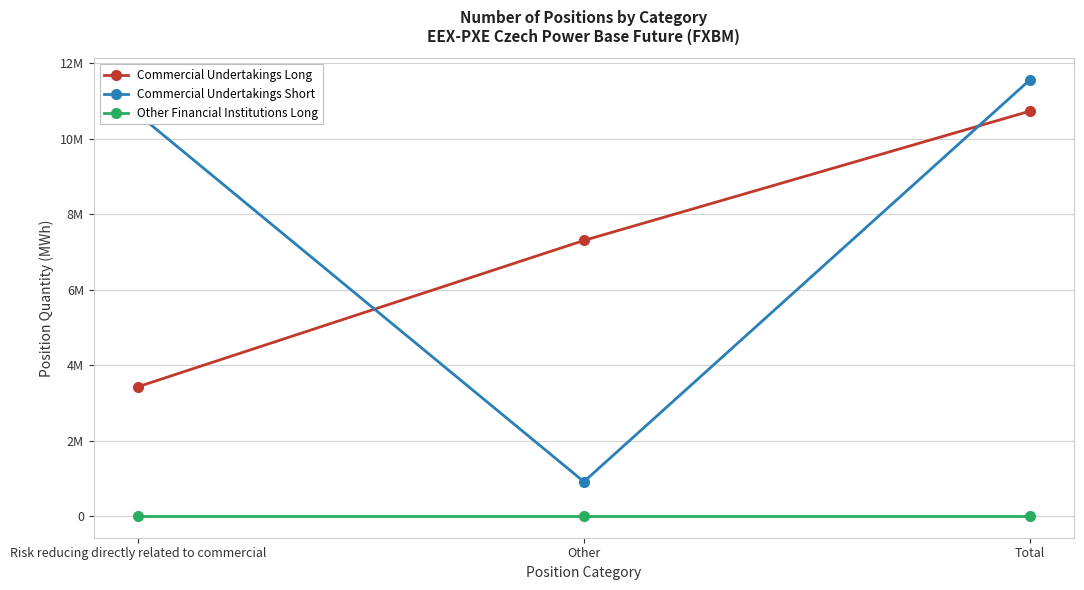

At which category does the chart reach its minimum across all series?

Risk reducing directly related to commercial